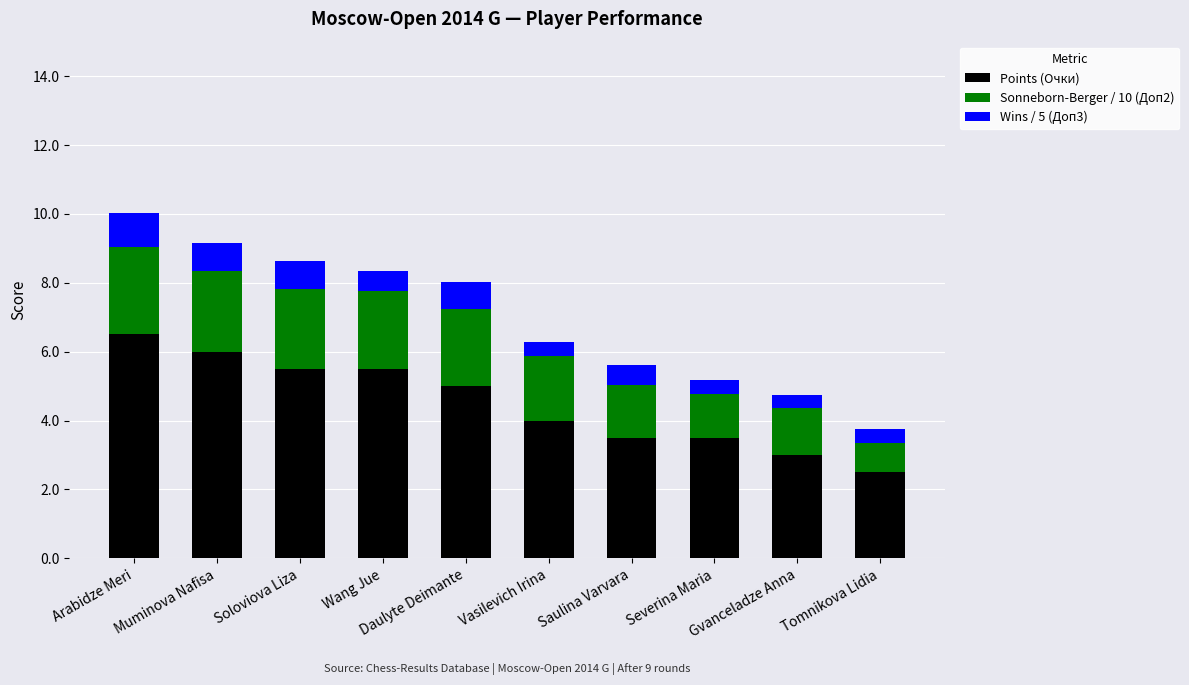

What is the maximum value for Points (Очки)?

6.5